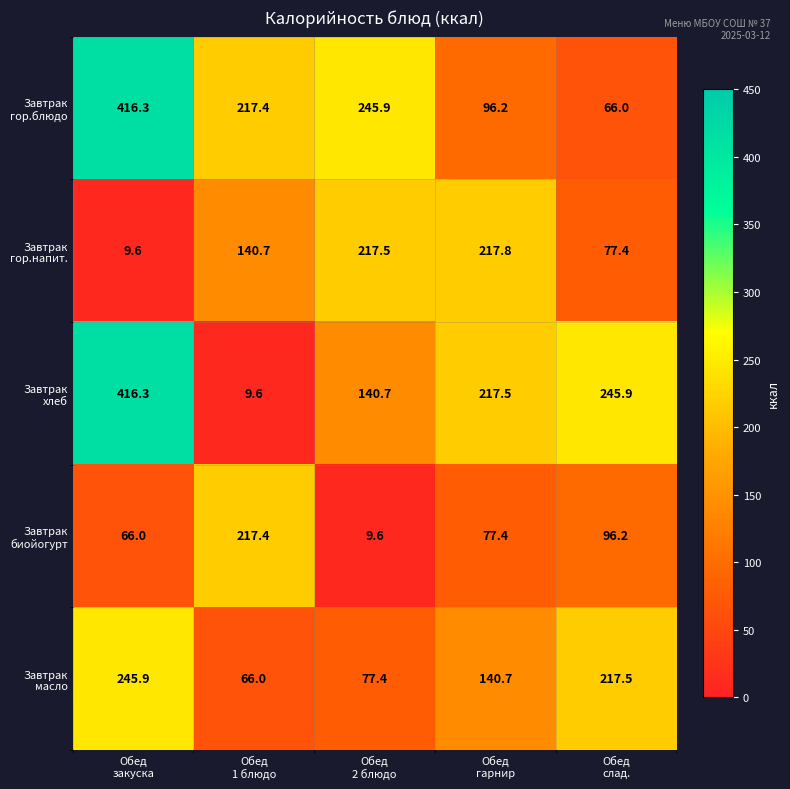

What is the smallest value displayed?

9.6